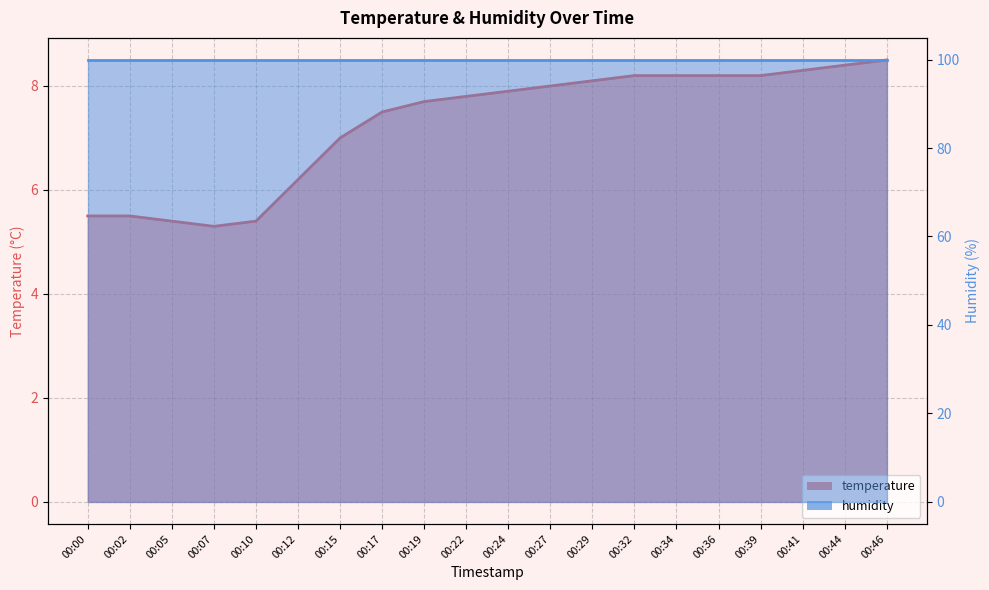

What is the value of the 3rd point from the left?

5.4